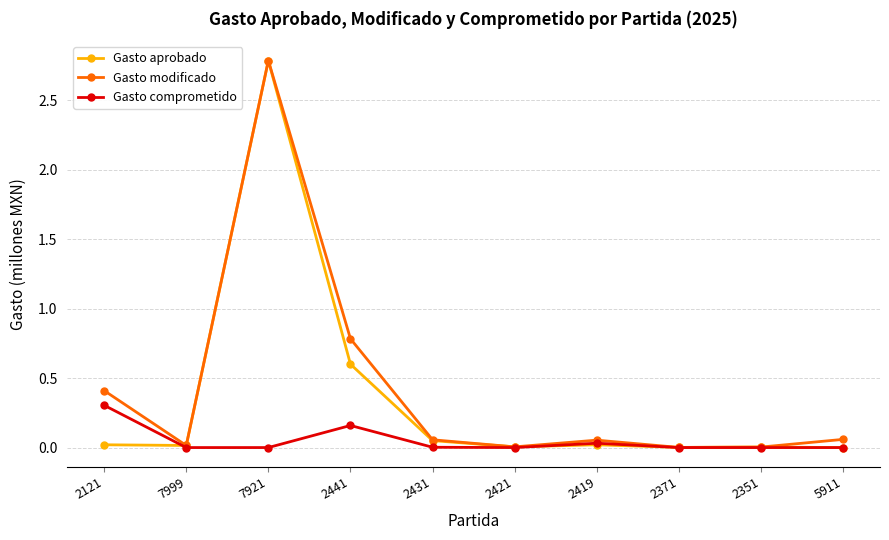

The Gasto aprobado series shows 2.8 at 7921. True or false?

True